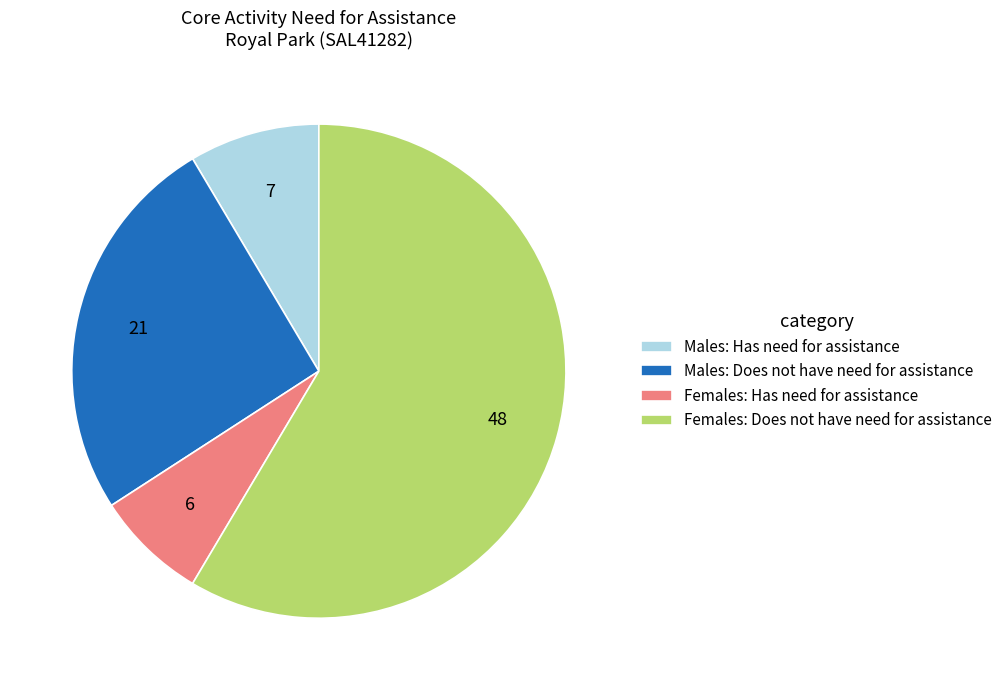

What is the largest slice in the pie chart?

Does not have need for assistance